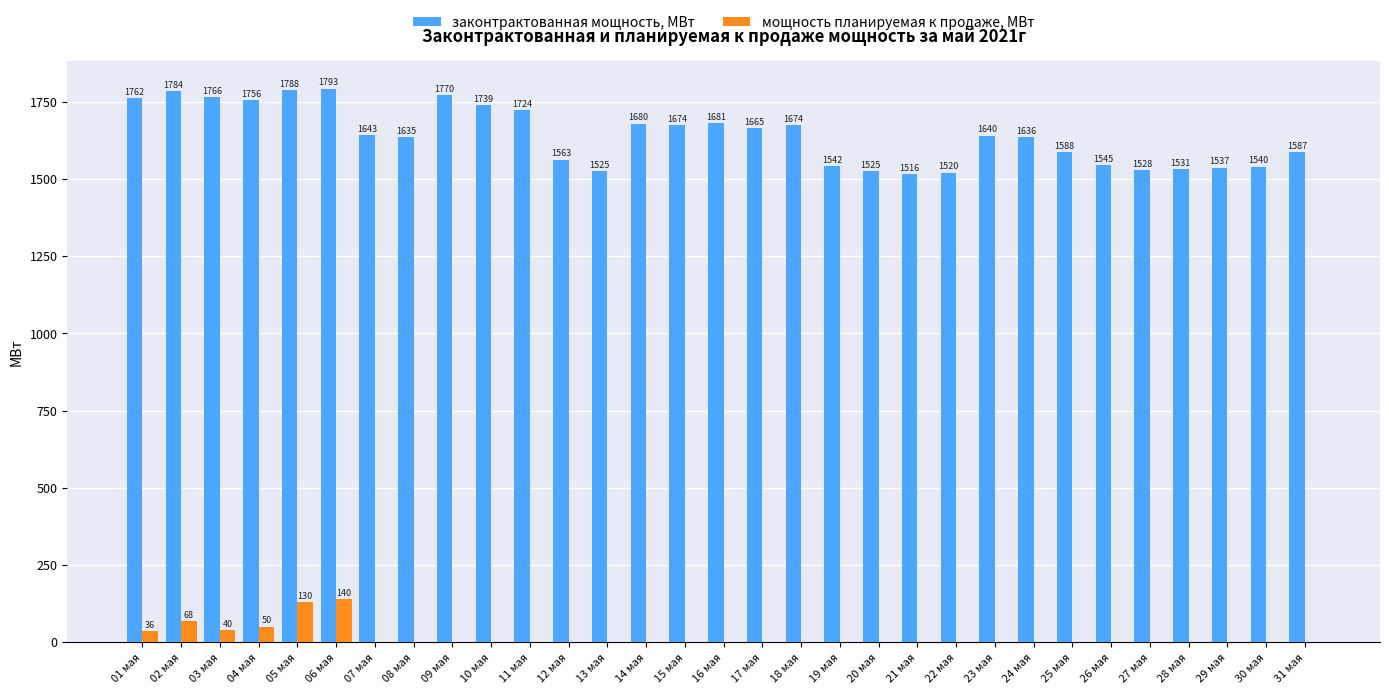

Which series has the largest total across all categories?

законтрактованная мощность, МВт